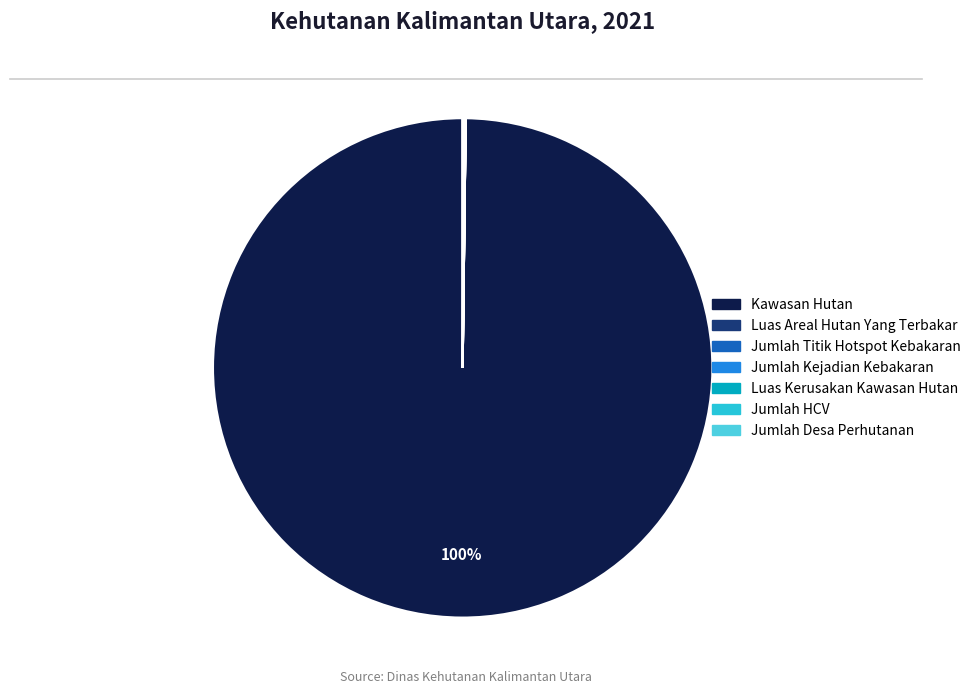

Which slice is the largest?

Kawasan Hutan